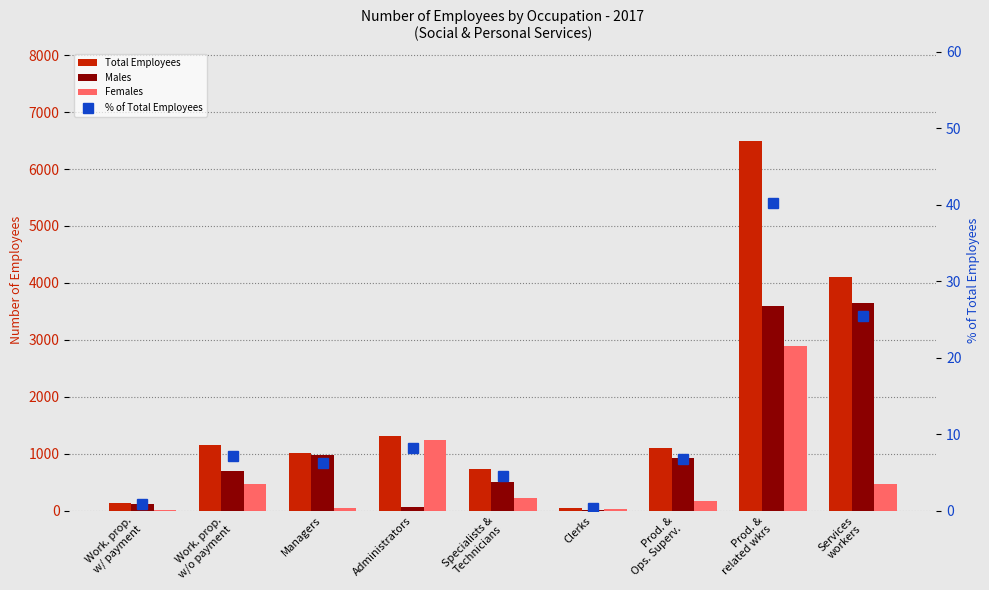

Reading left to right, extract all data points from this chart.

Total Employees: 133.0	1164.0	1017.0	1320.0	731.0	56.0	1096.0	6486.0	4108.0
Males: 113.0	691.0	971.0	73.0	508.0	19.0	925.0	3595.0	3642.0
Females: 20.0	473.0	46.0	1247.0	223.0	37.0	171.0	2891.0	466.0
% of Total Employees: 0.8	7.2	6.3	8.2	4.5	0.3	6.8	40.3	25.5